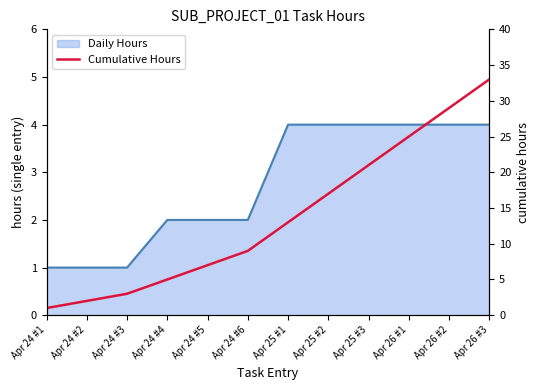

The chart shows a value of 2 at Apr 24 #2. True or false?

True